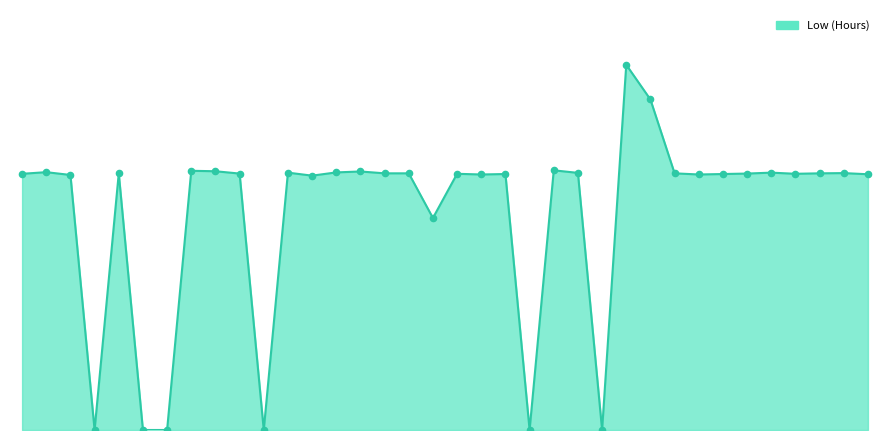

Is this an area chart (filled region under the line)?

Yes